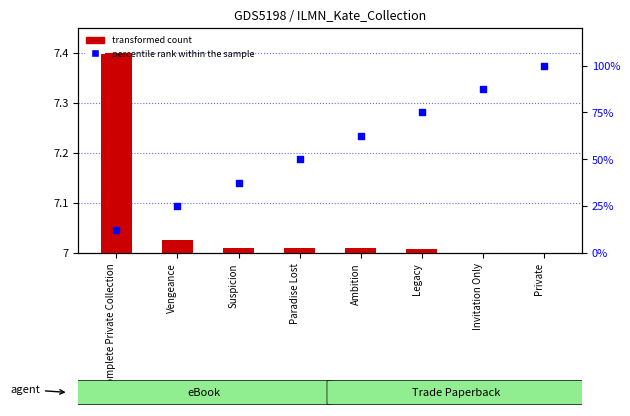

Which series reaches the maximum Y coordinate?

percentile rank within the sample